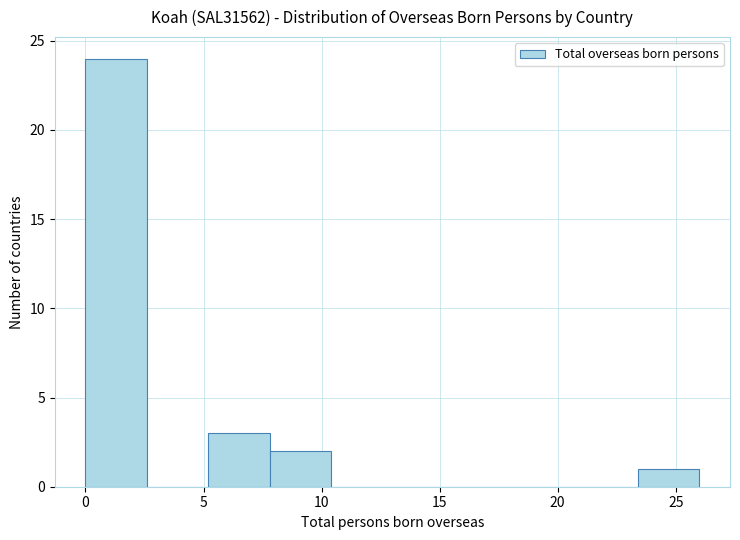

Over which range of the x-axis is the bar tallest?

0.0 to 2.6